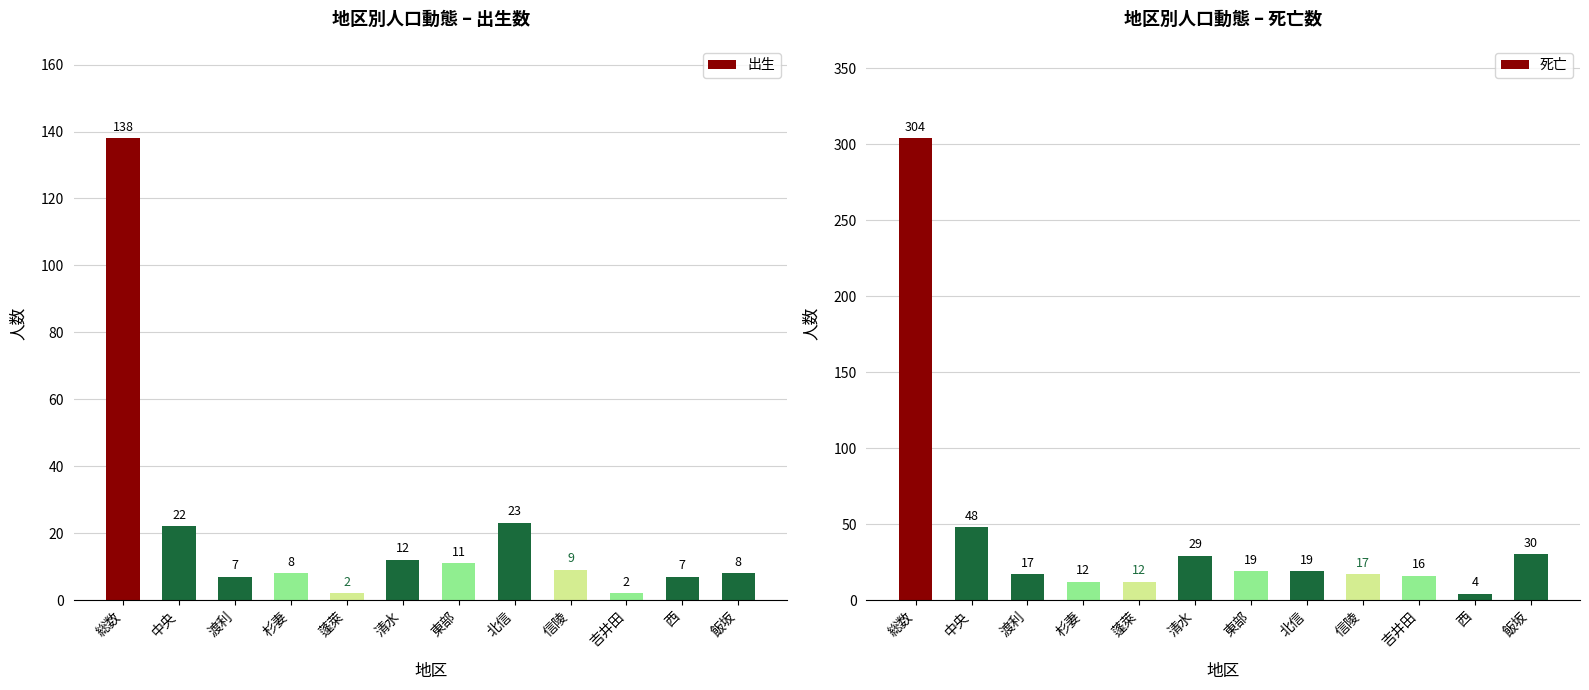

Reading left to right, transcribe all the data shown in this chart.

出生: 総数=138	中央=22	渡利=7	杉妻=8	蓬萊=2	清水=12	東部=11	北信=23	信陵=9	吉井田=2	西=7	飯坂=8
死亡: 総数=304	中央=48	渡利=17	杉妻=12	蓬萊=12	清水=29	東部=19	北信=19	信陵=17	吉井田=16	西=4	飯坂=30